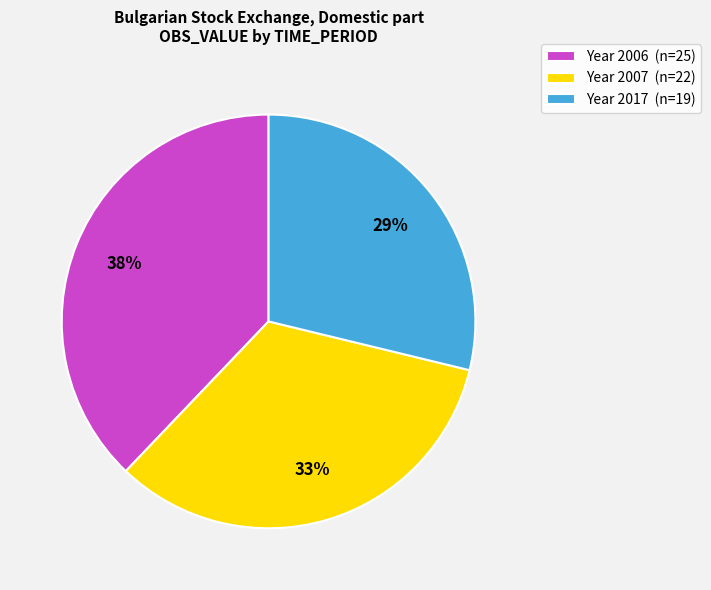

To the nearest percent, what percentage of the pie is Year 2007 (n=22)?

33%